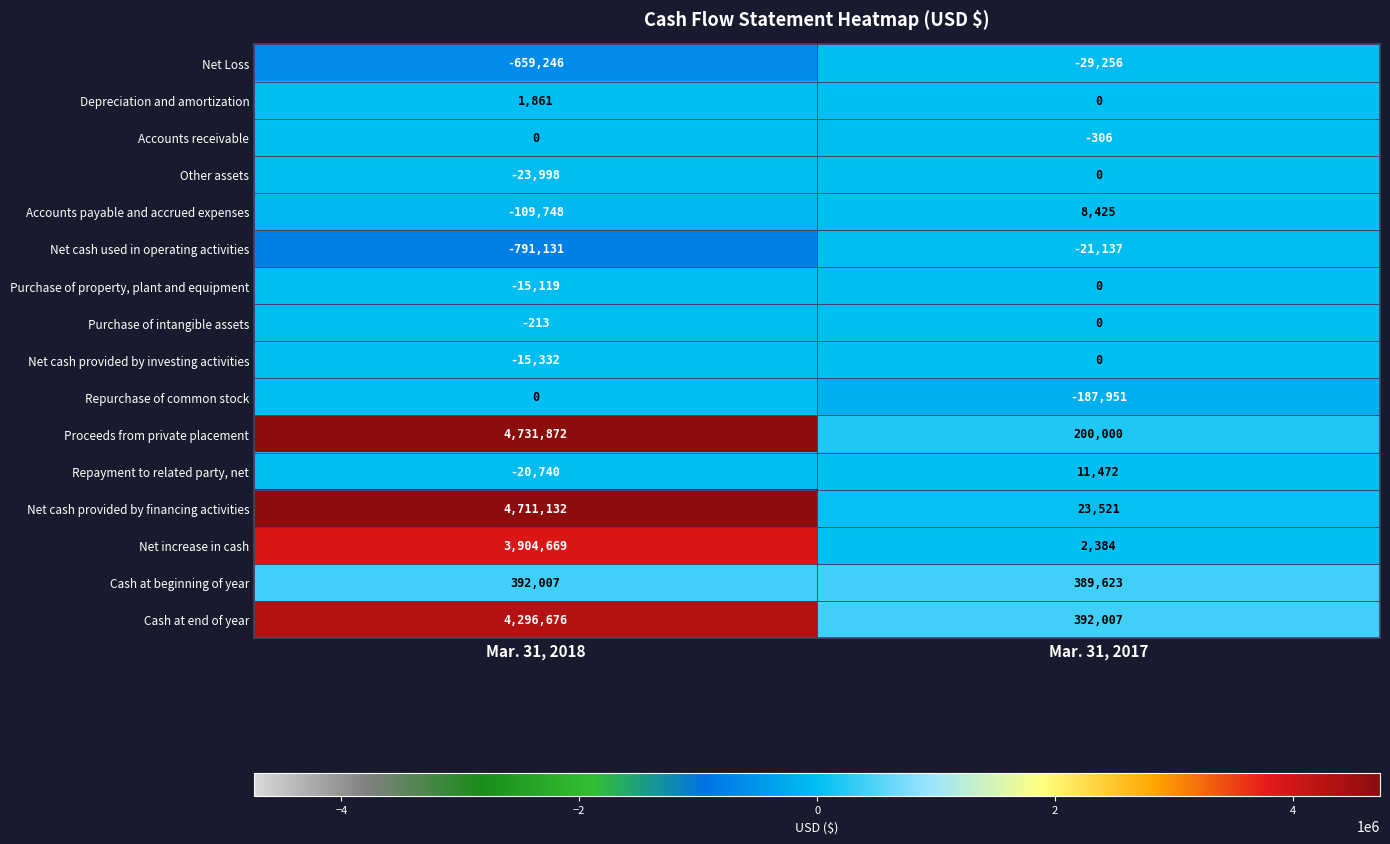

List the labels in order of Cash at beginning of year value, smallest first.

Mar. 31, 2017, Mar. 31, 2018